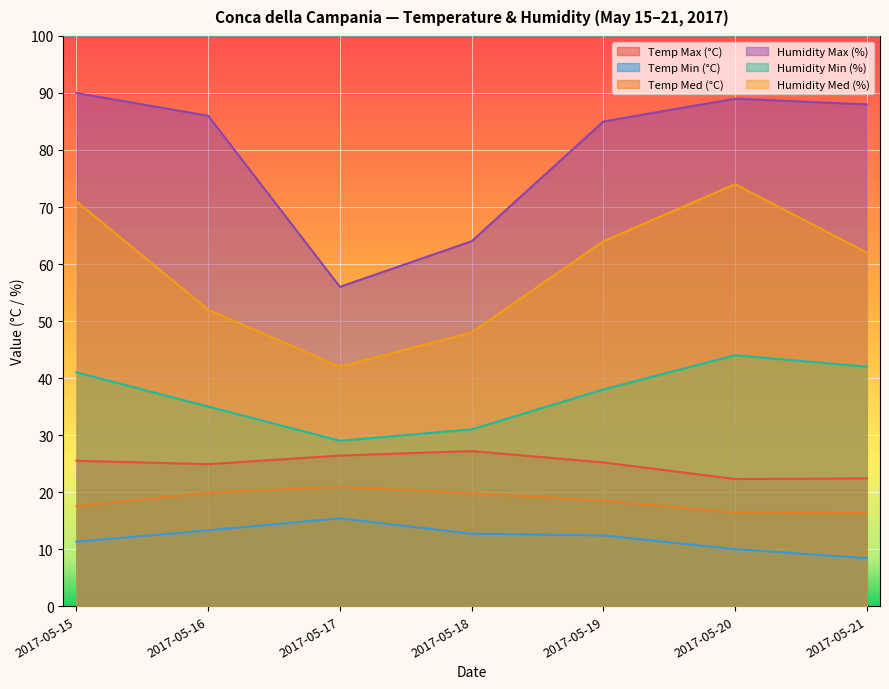

List the series in order of their peak value, lowest first.

Temp Min (°C), Temp Med (°C), Temp Max (°C), Humidity Min (%), Humidity Med (%), Humidity Max (%)